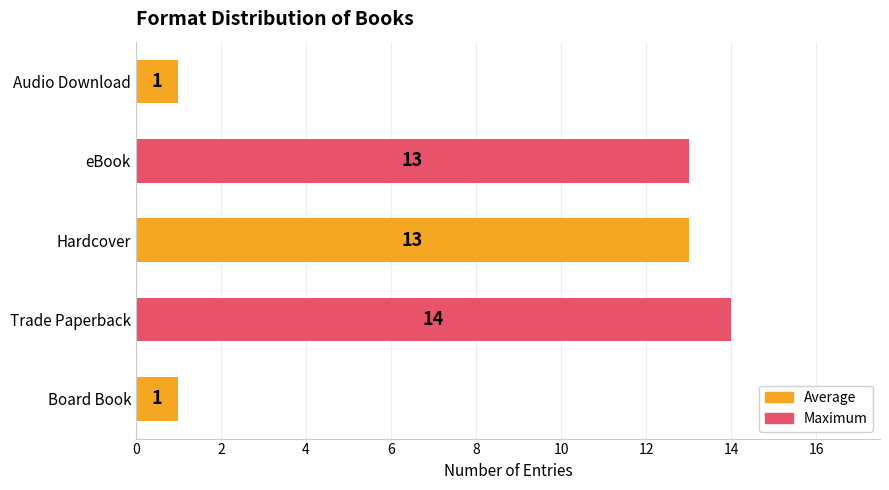

The chart shows a value of 13 at Hardcover. True or false?

True